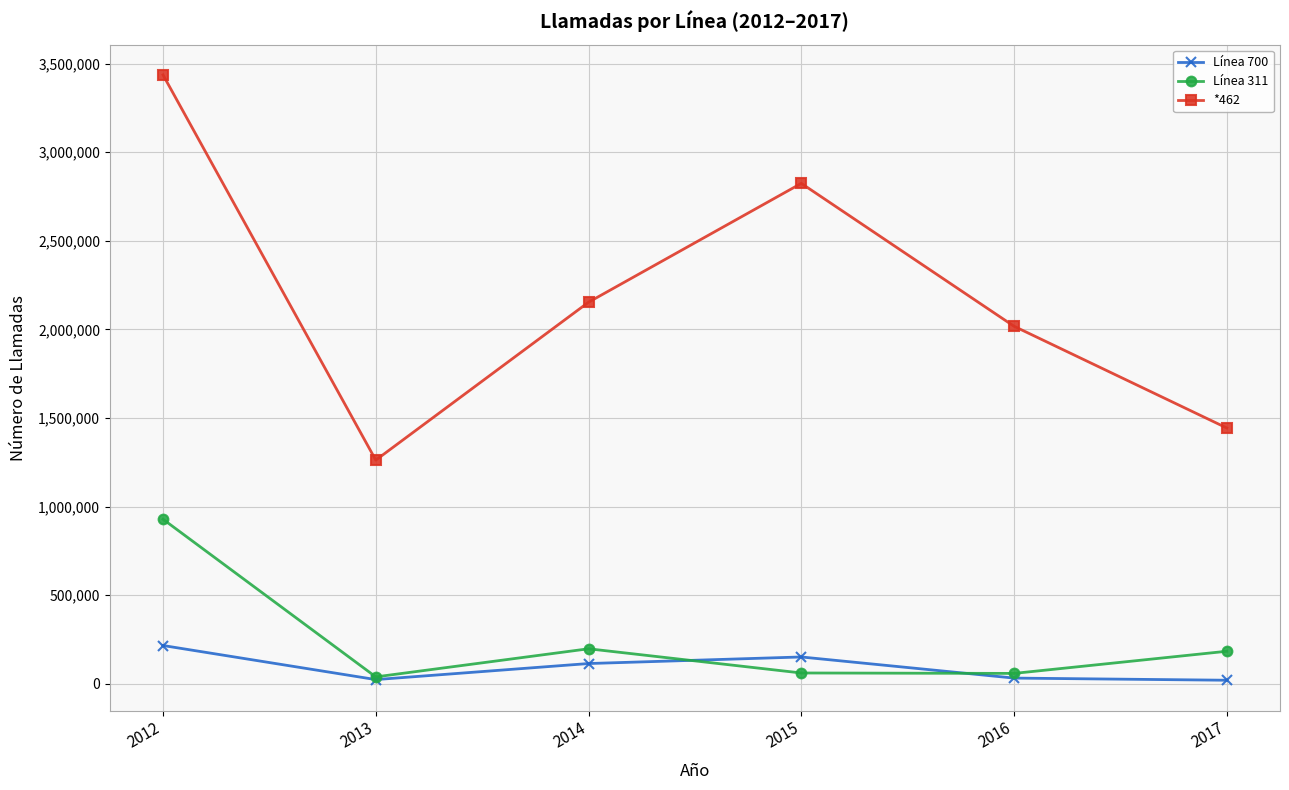

Count the number of data series in this chart.

3